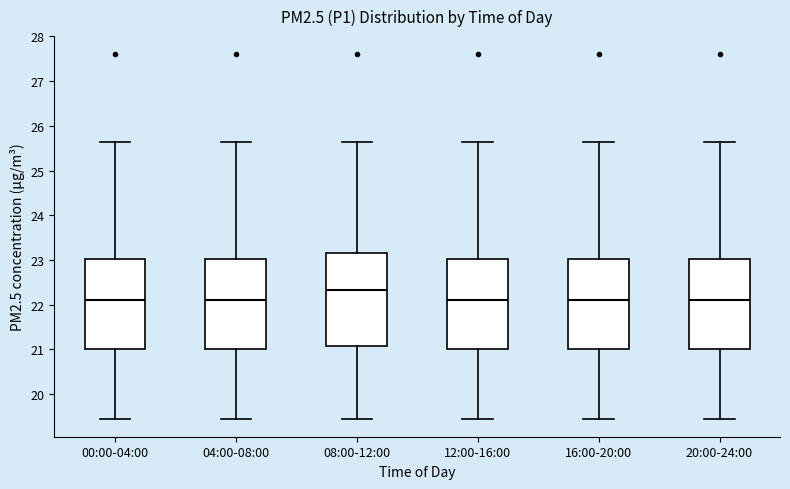

Reading left to right, read every box against the y-axis: the position of its median line, the range the box covers, and the ends of its whiskers. The values are not printed on the chart, so give them approximately, as read against the axis.

00:00-04:00: median 22.1, box 21.0 to 23.0, whiskers 19.5 to 25.6
04:00-08:00: median 22.1, box 21.0 to 23.0, whiskers 19.5 to 25.6
08:00-12:00: median 22.3, box 21.1 to 23.1, whiskers 19.5 to 25.6
12:00-16:00: median 22.1, box 21.0 to 23.0, whiskers 19.5 to 25.6
16:00-20:00: median 22.1, box 21.0 to 23.0, whiskers 19.5 to 25.6
20:00-24:00: median 22.1, box 21.0 to 23.0, whiskers 19.5 to 25.6